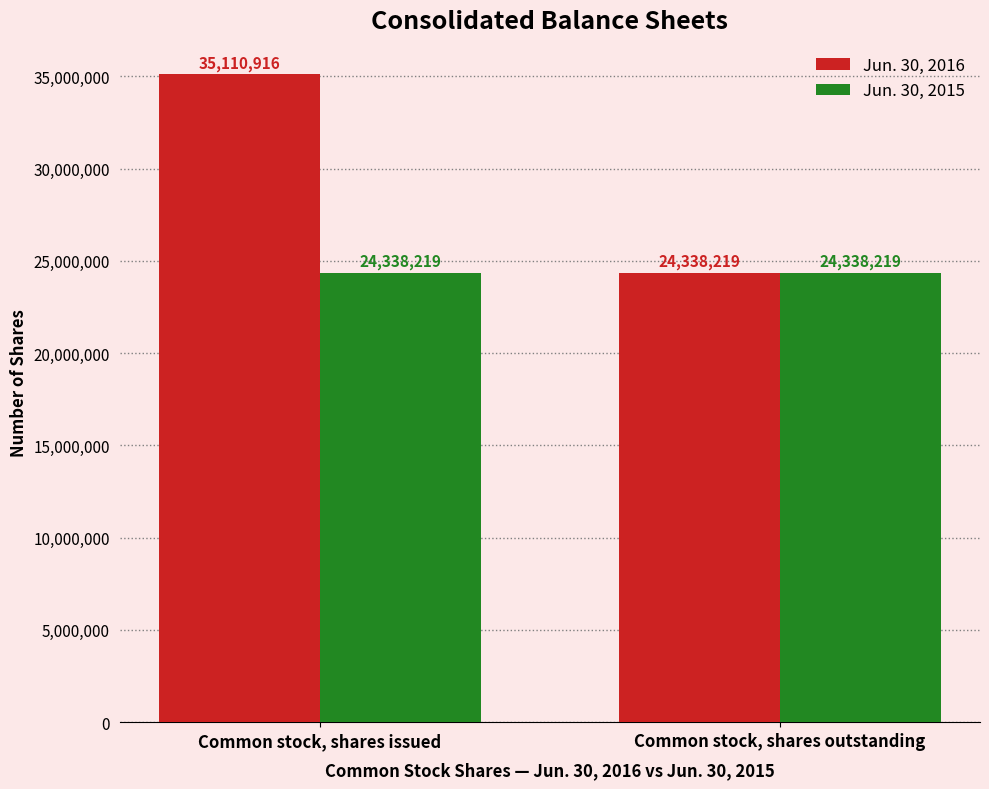

Which series has the widest spread of values?

Jun. 30, 2016